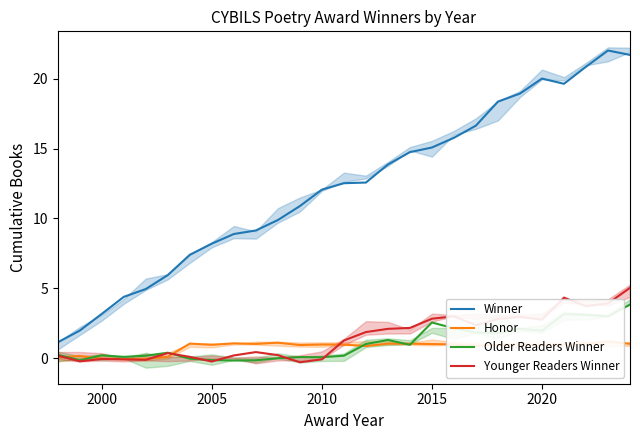

Rank the series by their maximum value, from highest to lowest.

Winner, Younger Readers Winner, Older Readers Winner, Honor